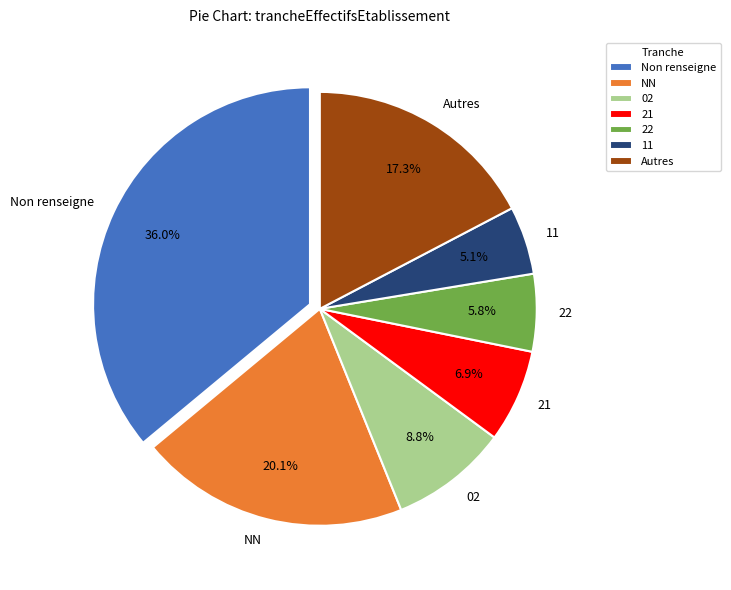

Which category has the smallest portion of the pie?

11